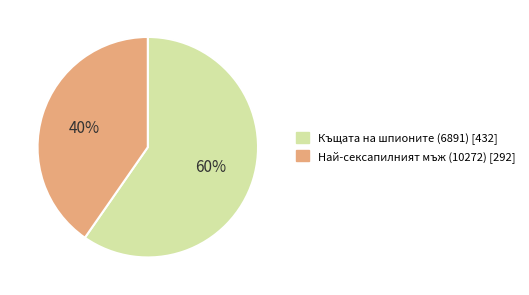

The Най-сексапилният мъж (10272) slice represents 40% of the pie. True or false?

True